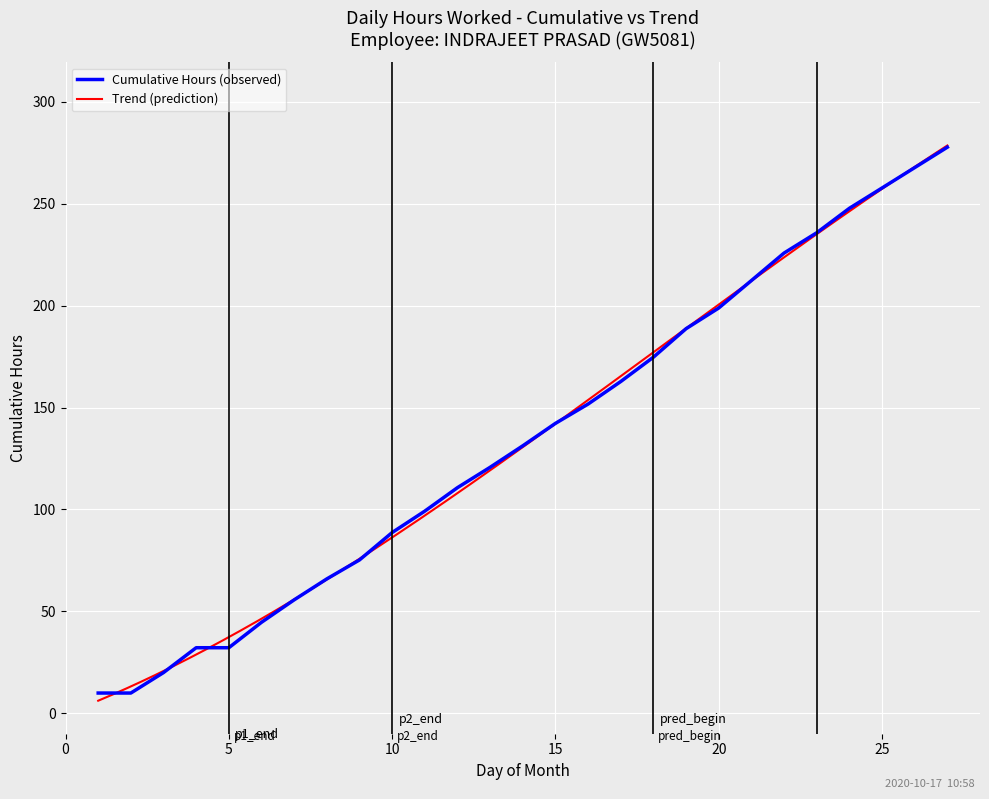

List the labels in order of value, largest first.

27, 26, 25, 24, 23, 22, 21, 20, 19, 18, 17, 16, 15, 14, 13, 12, 11, 10, 9, 8, 7, 6, 4, 5, 3, 1, 2